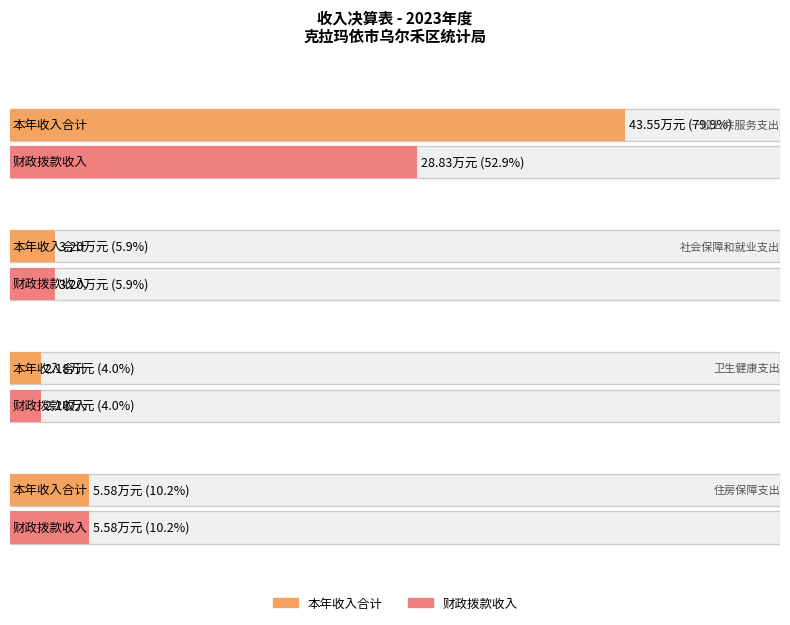

Count the number of categories in the chart.

4